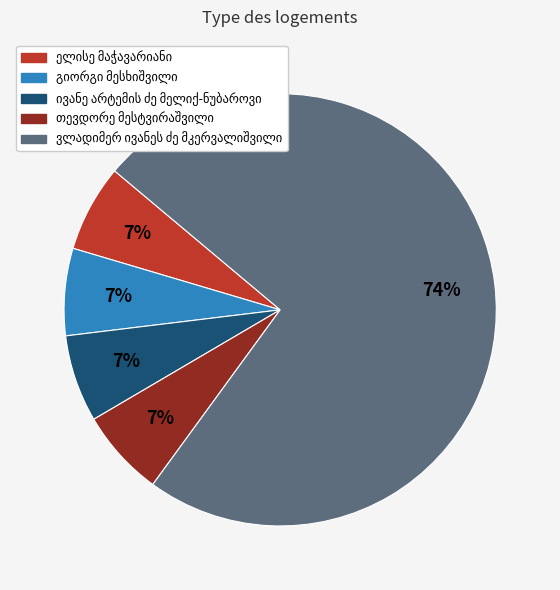

Count the number of slices in the pie.

5